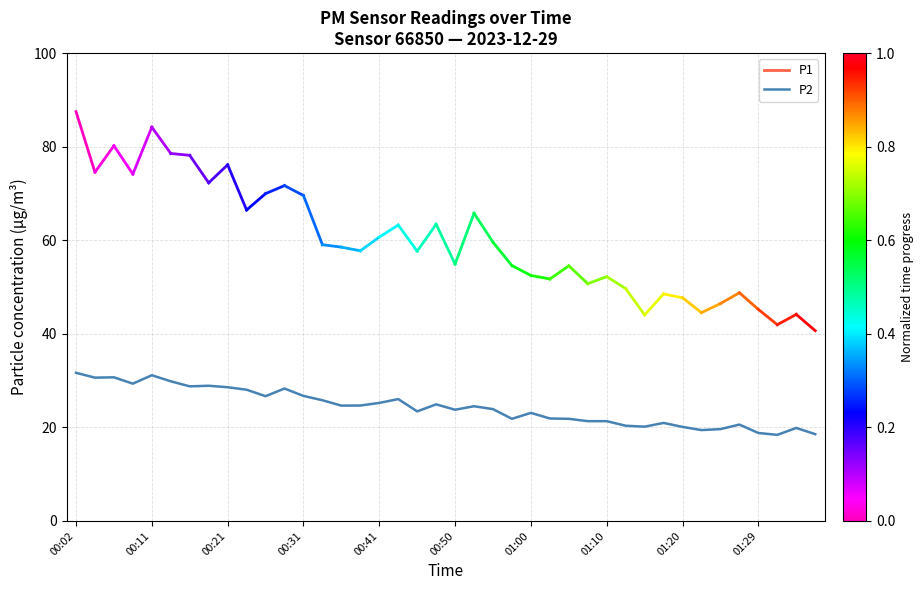

Does the chart display data point markers on the line(s)?

No